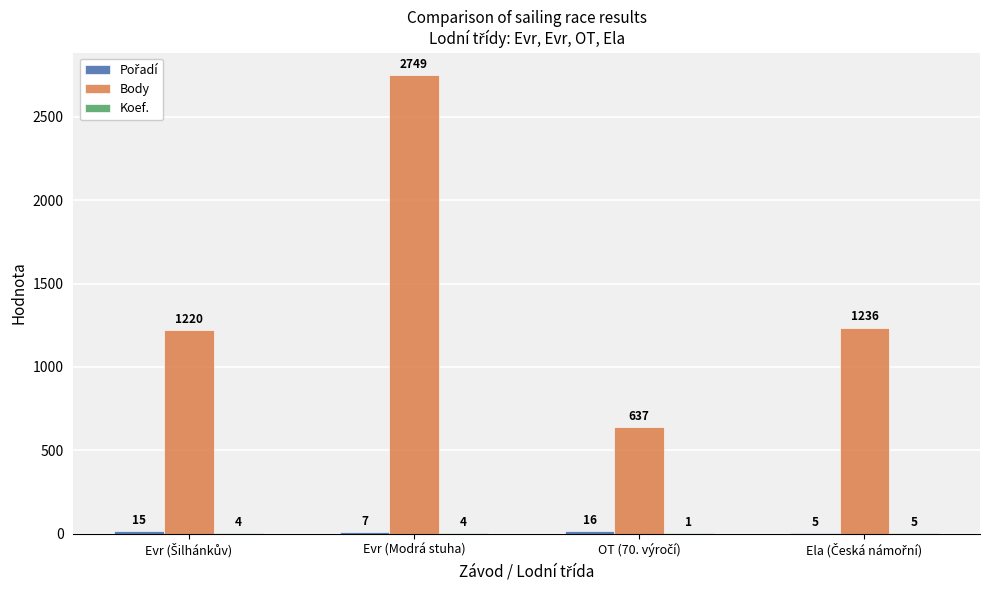

Which series has the largest total across all categories?

Body